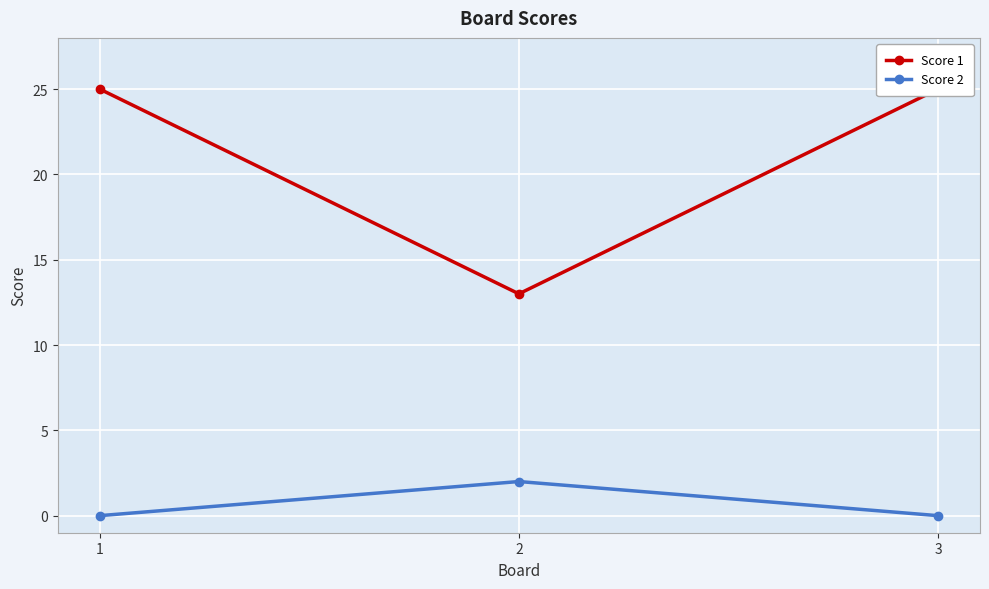

Reading left to right, transcribe all the data shown in this chart.

Score 1: 1=25	2=13	3=25
Score 2: 1=0	2=2	3=0